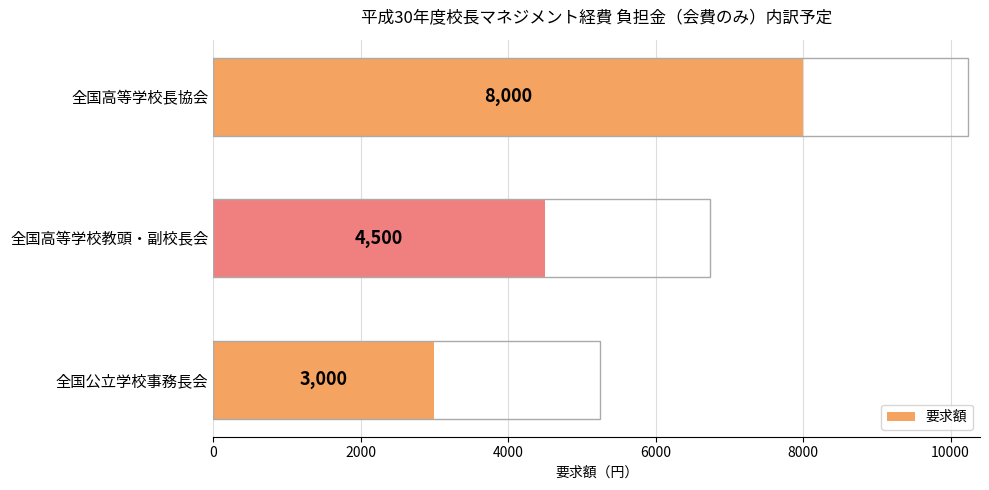

The chart shows a value of 2297 at 全国高等学校教頭・副校長会. True or false?

False